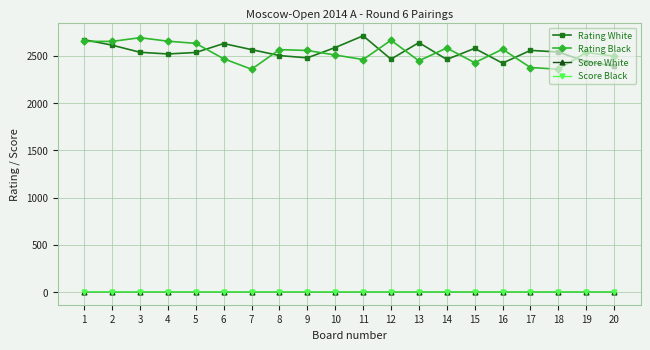

Which series changed the most between 3 and 7?

Rating Black